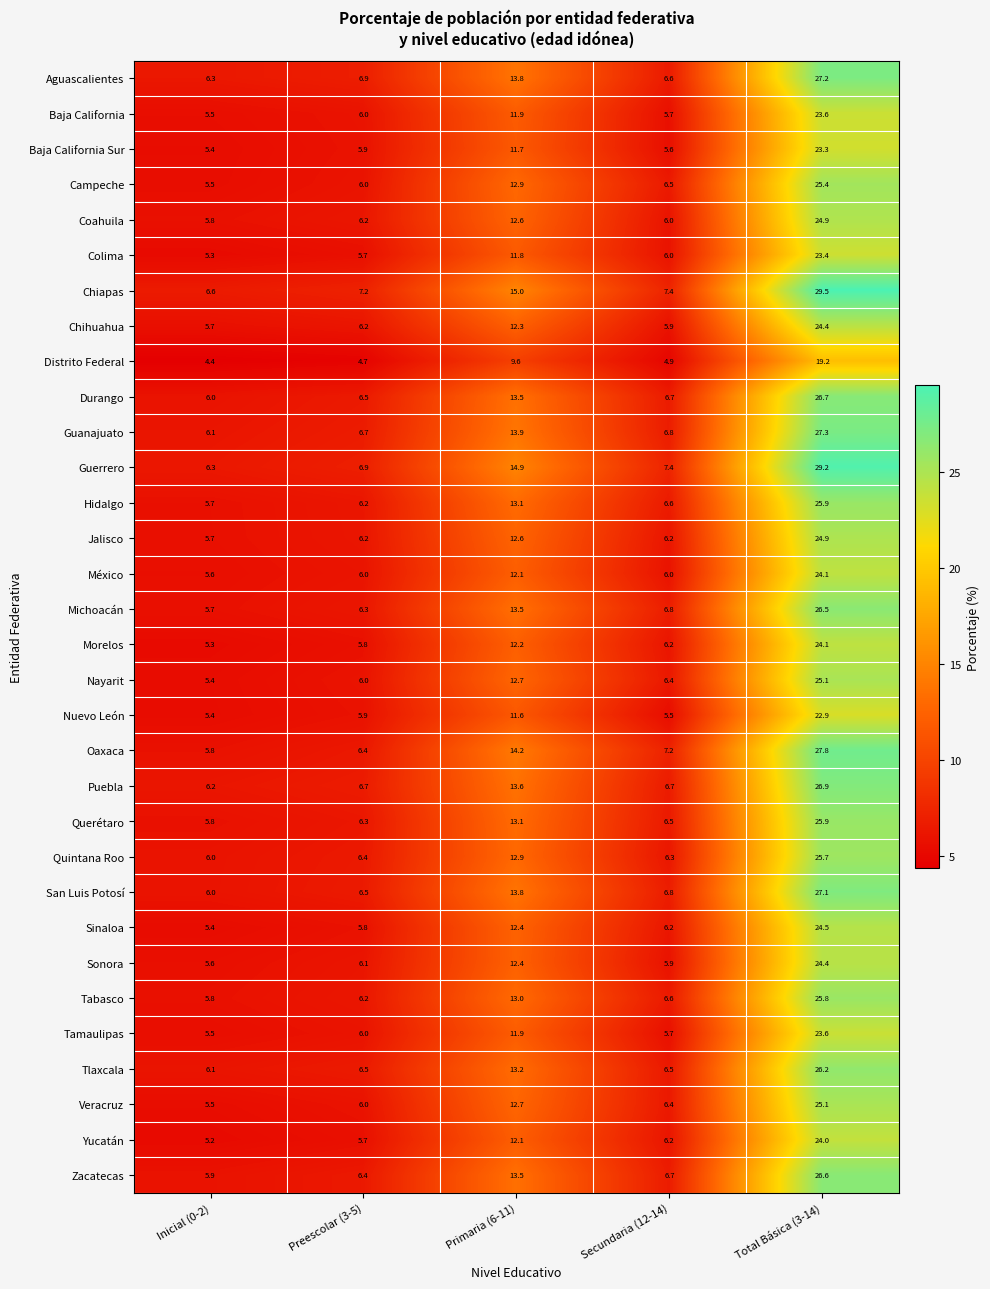

Between Inicial (0-2) and Secundaria (12-14), which series saw the biggest shift?

Oaxaca